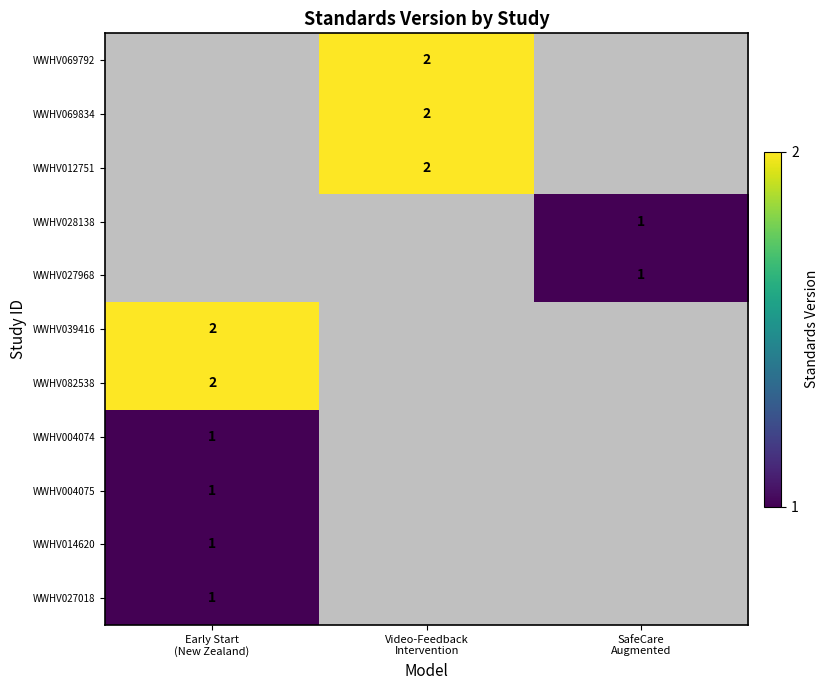

How many categories are shown in the chart?

3